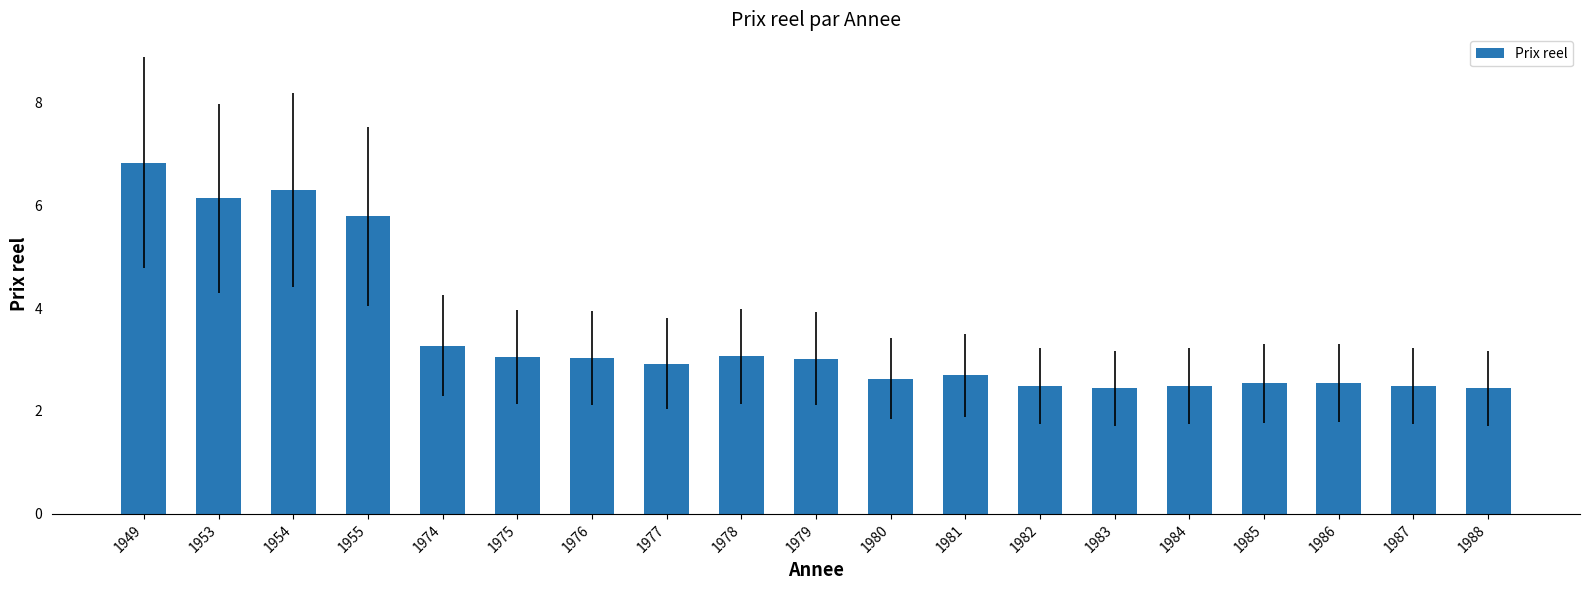

Read the value at 1983.

2.4